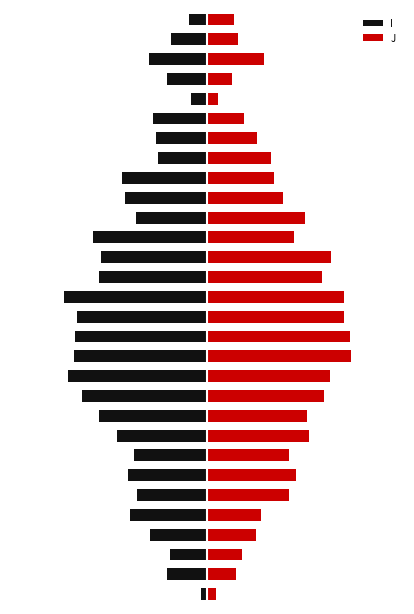

Which series has the largest range (max minus min)?

I